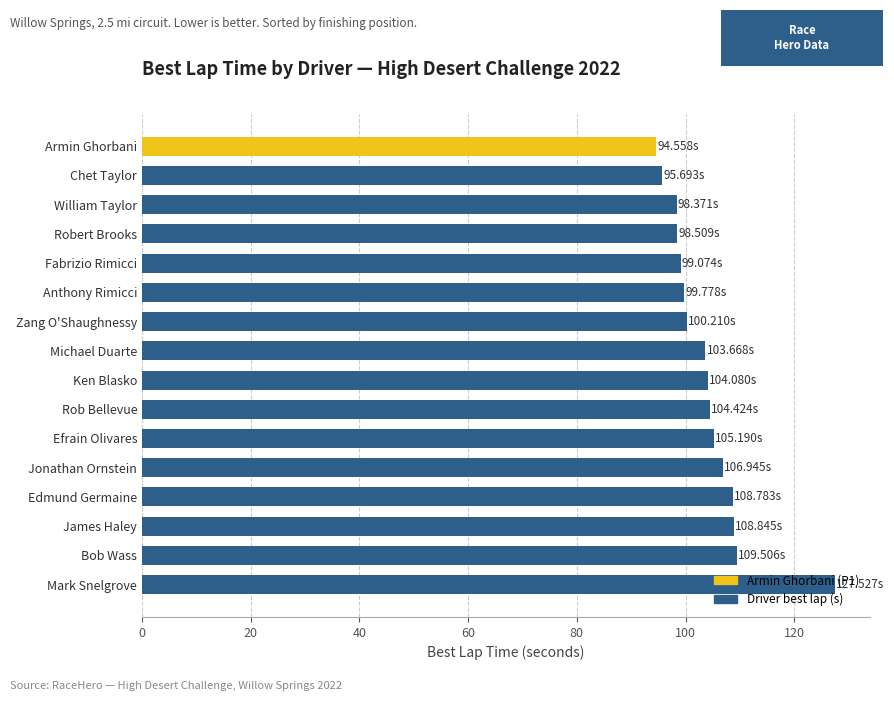

What is the change in value from James Haley to Efrain Olivares?

-3.7